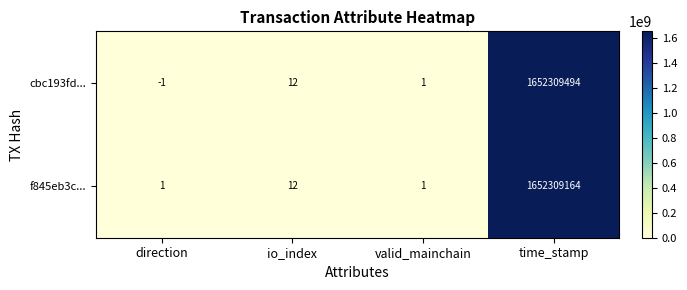

What is the total value across all series at io_index?

24